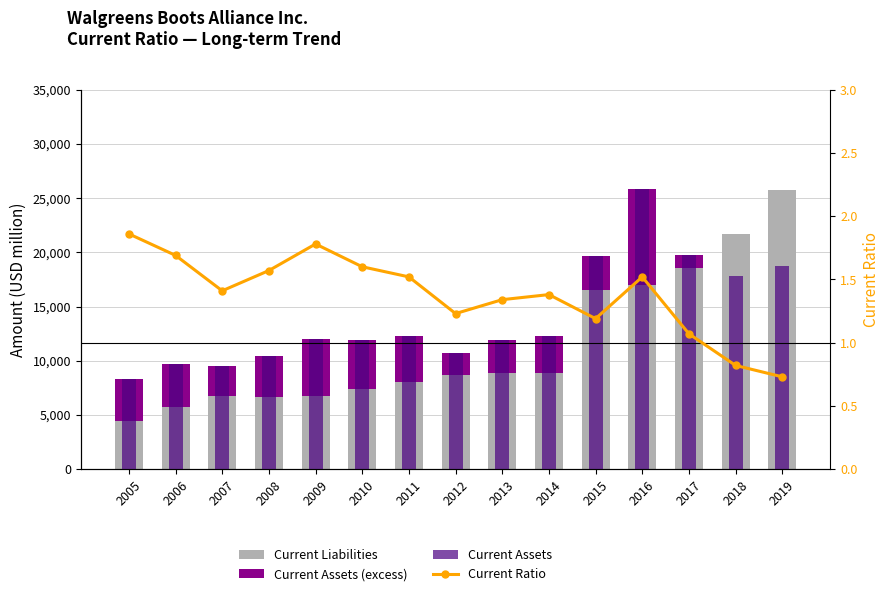

What is the average value of the Current Ratio series?

1.4